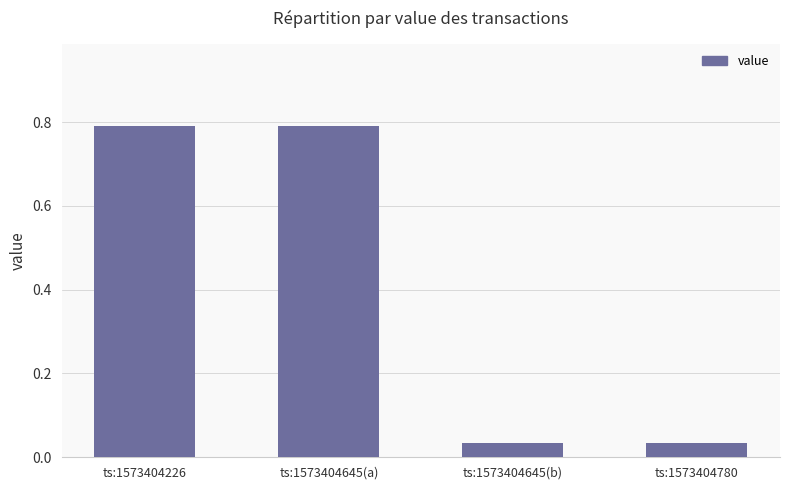

What is the label of the 2nd bar from the right?

ts:1573404645(b)